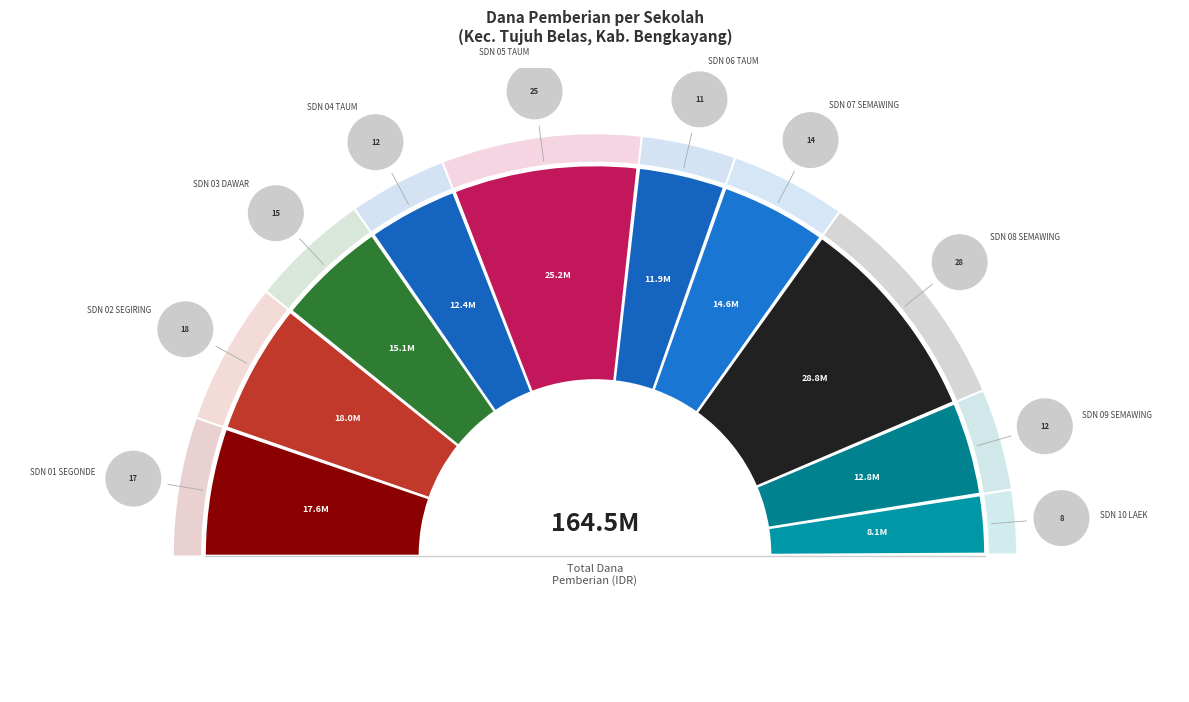

How many segments does this pie chart have?

10